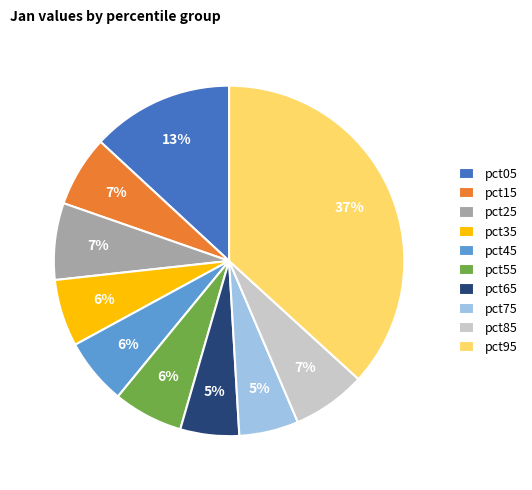

Is pct75 the majority of the pie?

No